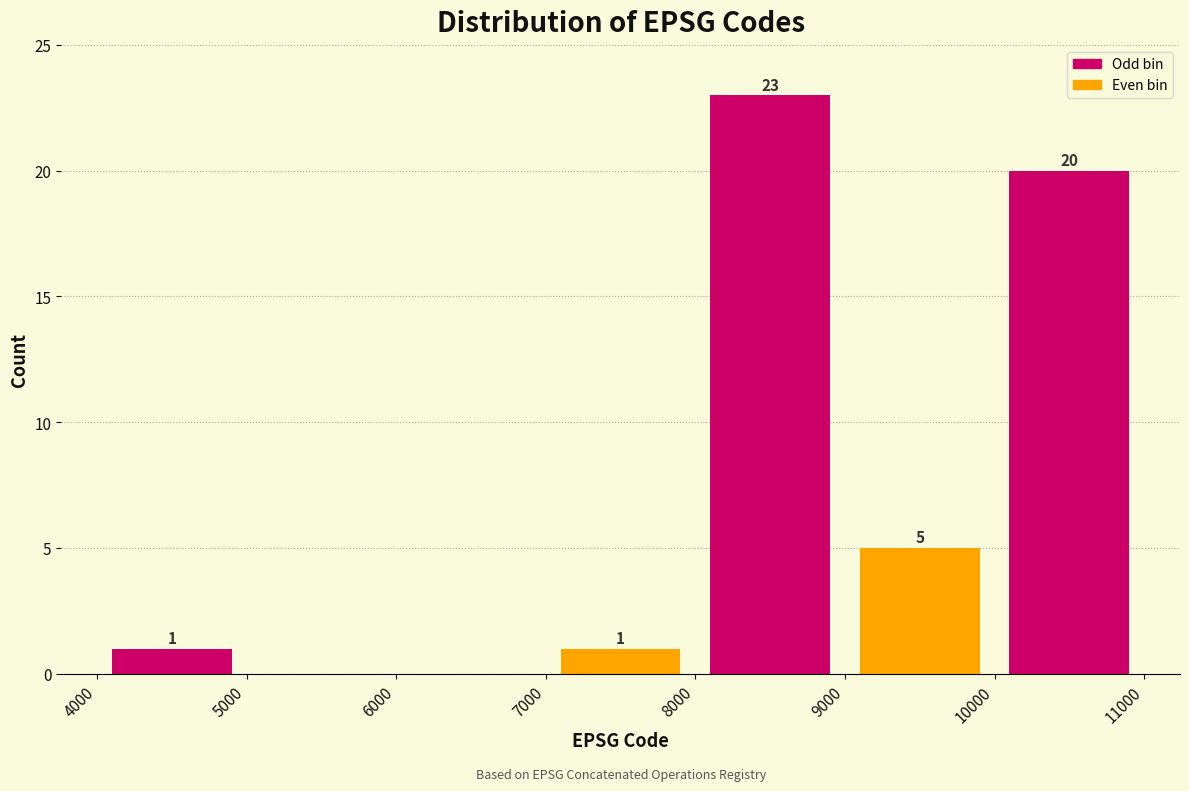

Over which range of the x-axis is the bar tallest?

8000 to 9000